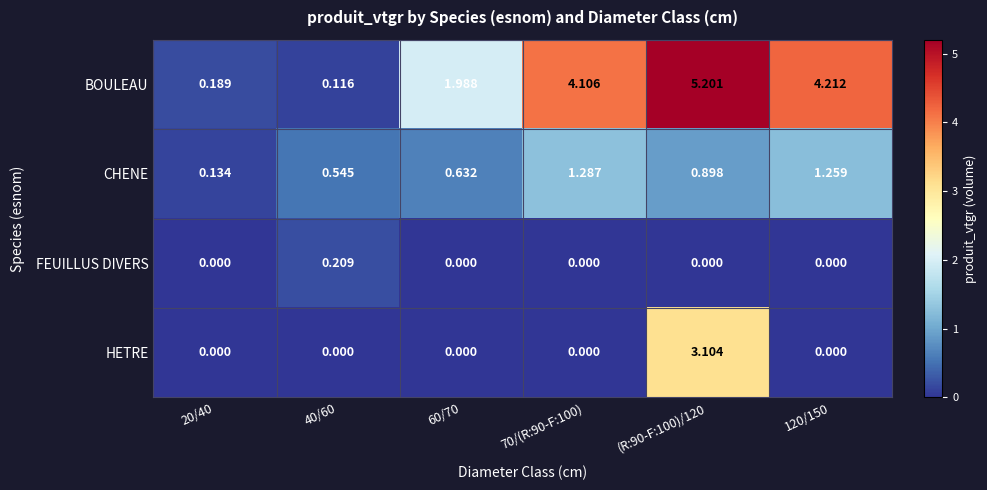

Is the value of FEUILLUS DIVERS at (R:90-F:100)/120 greater than the value of BOULEAU at 20/40?

No